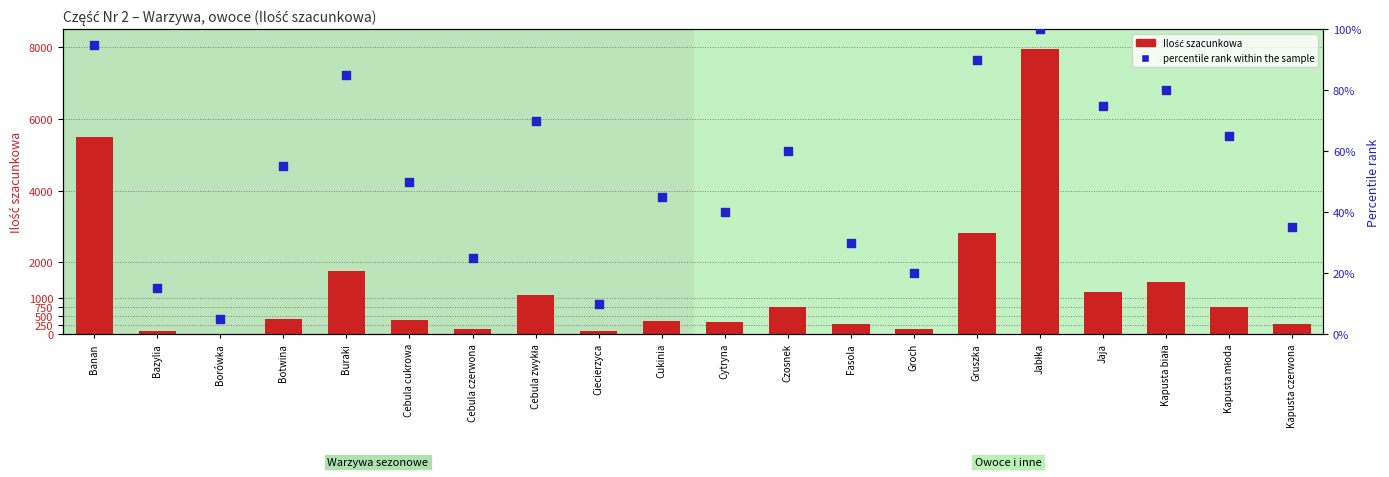

What is the total value across all series at Cebula cukrowa?

450